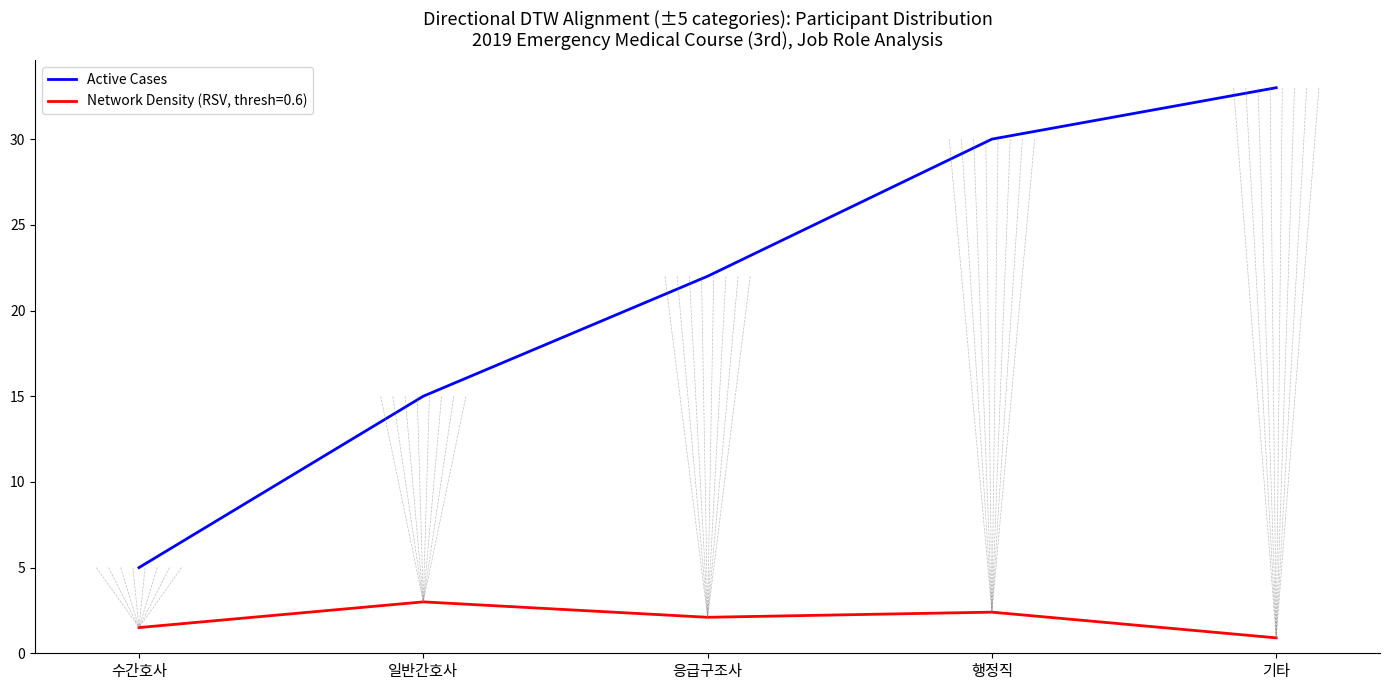

What is the maximum value shown in the chart?

33.0